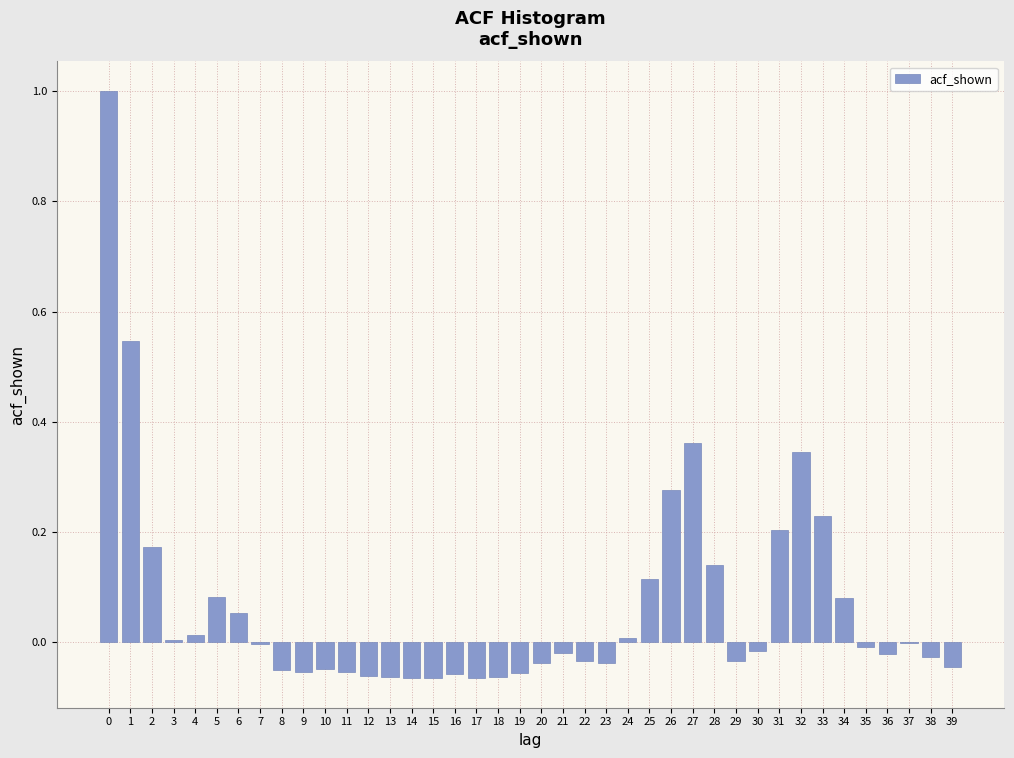

What is the maximum value shown in the chart?

1.0